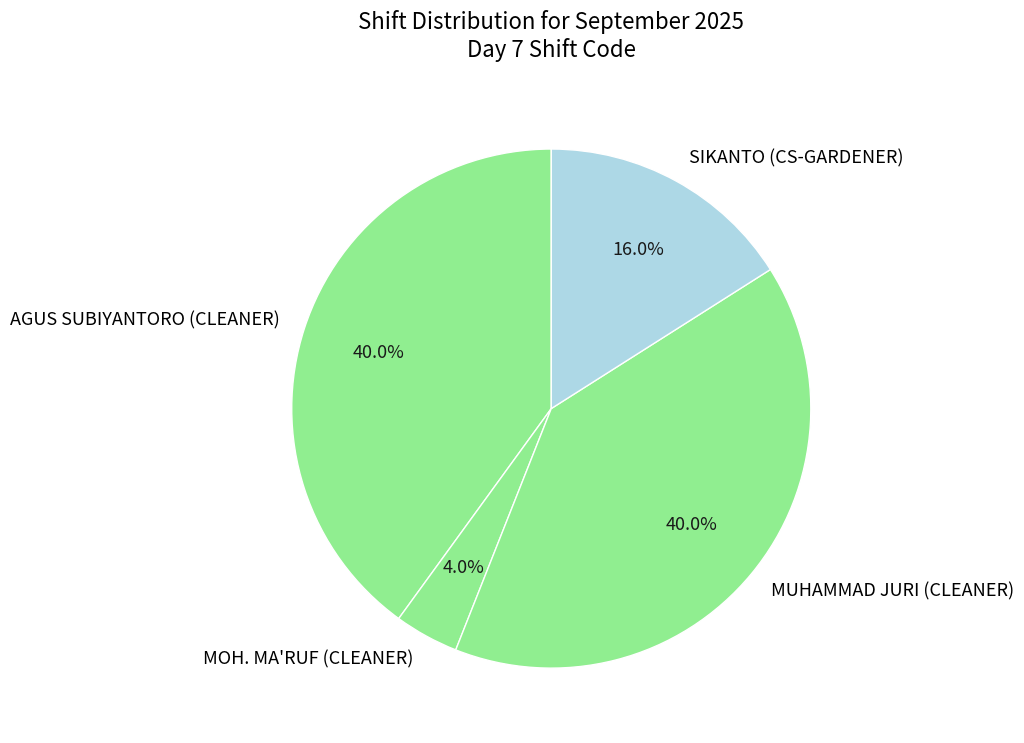

What portion of the pie excludes MOH. MA'RUF (CLEANER)?

96.0%